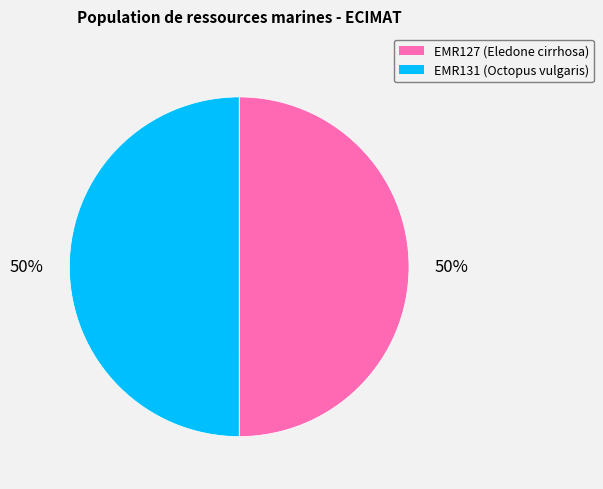

What percentage is the EMR131 (Octopus vulgaris) slice, to the nearest percent?

50%